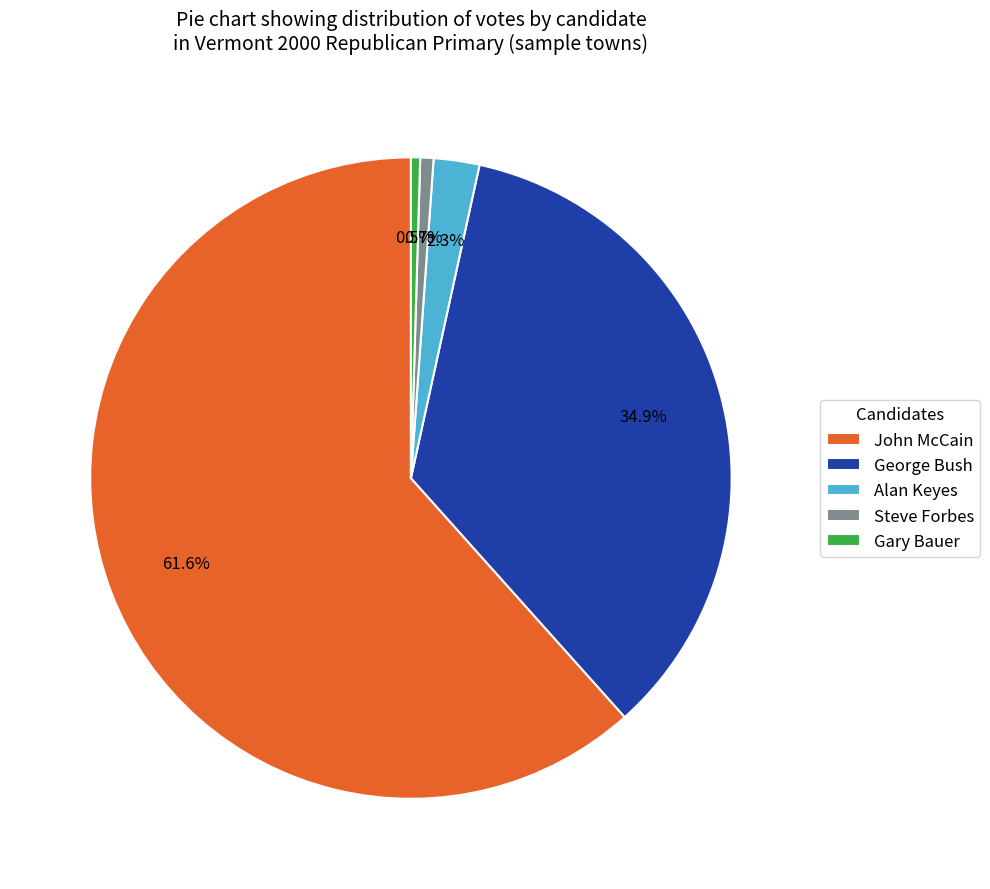

What is the majority slice?

John McCain